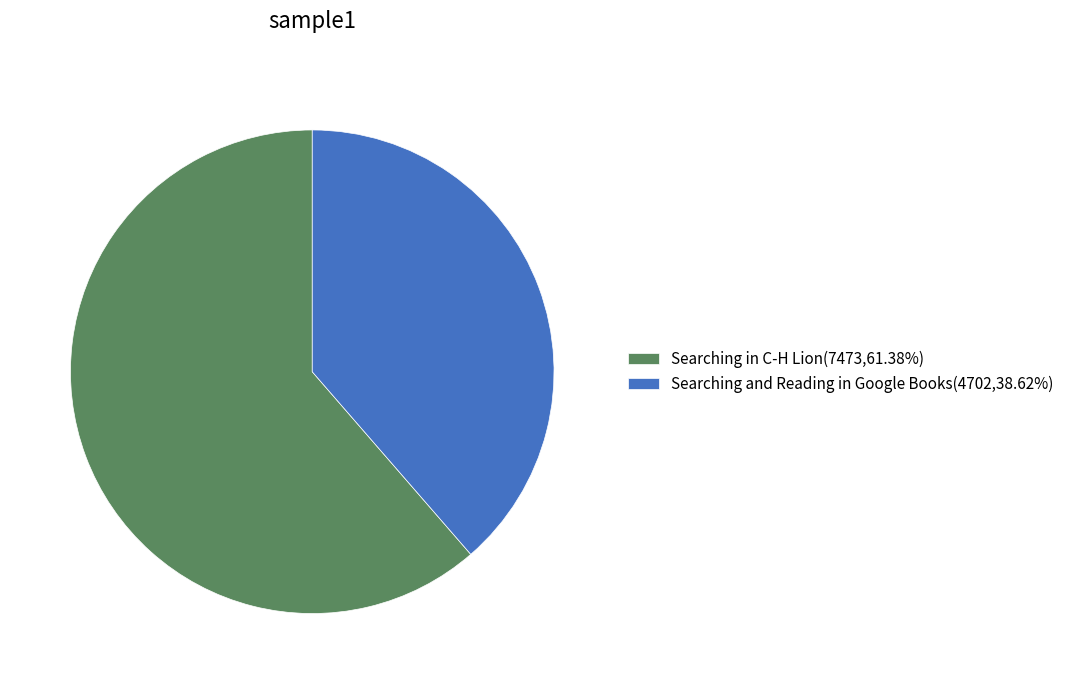

What is the ratio of the value at Searching and Reading in Google Books(4702,38.62%) to the value at Searching in C-H Lion(7473,61.38%)?

0.6